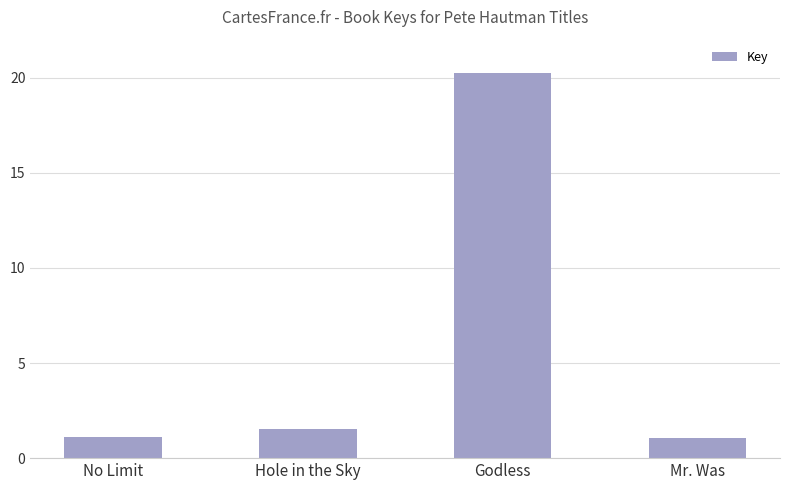

Count the number of categories in the chart.

4